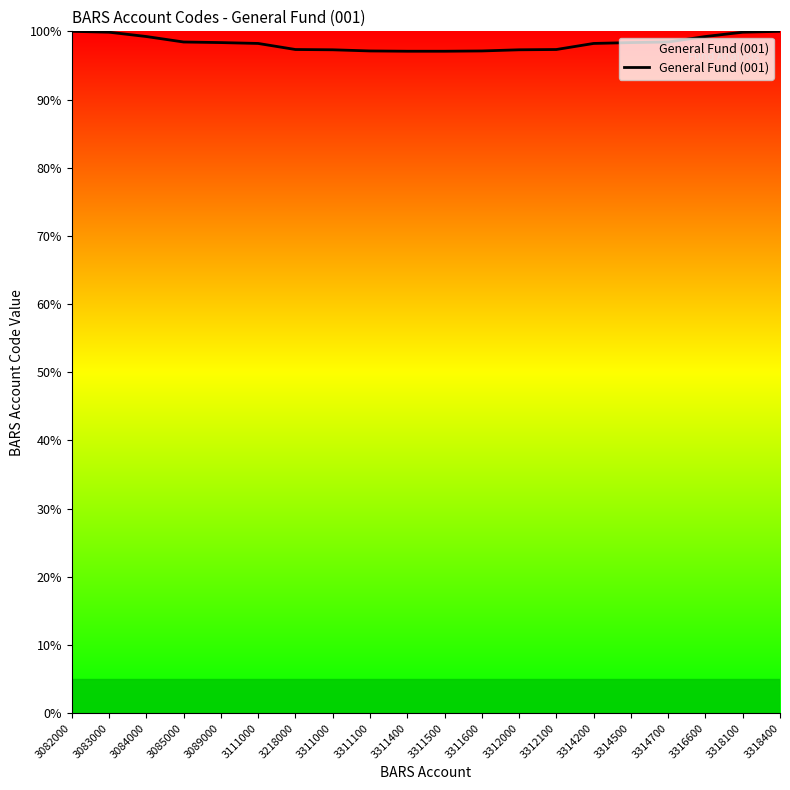

What is the difference between the maximum and minimum values?

2.9